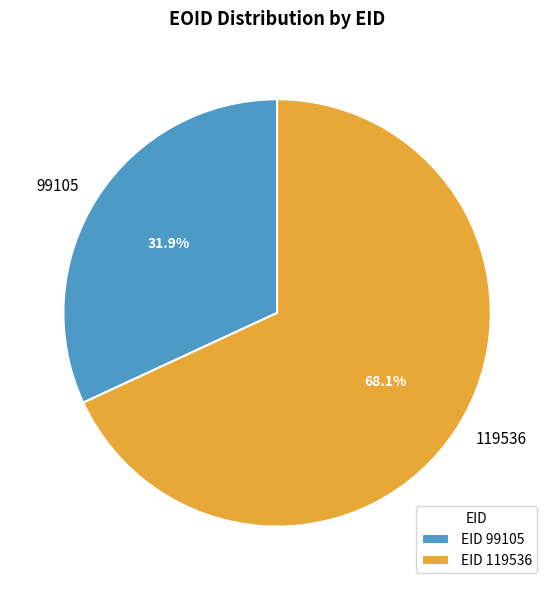

How many segments does this pie chart have?

2